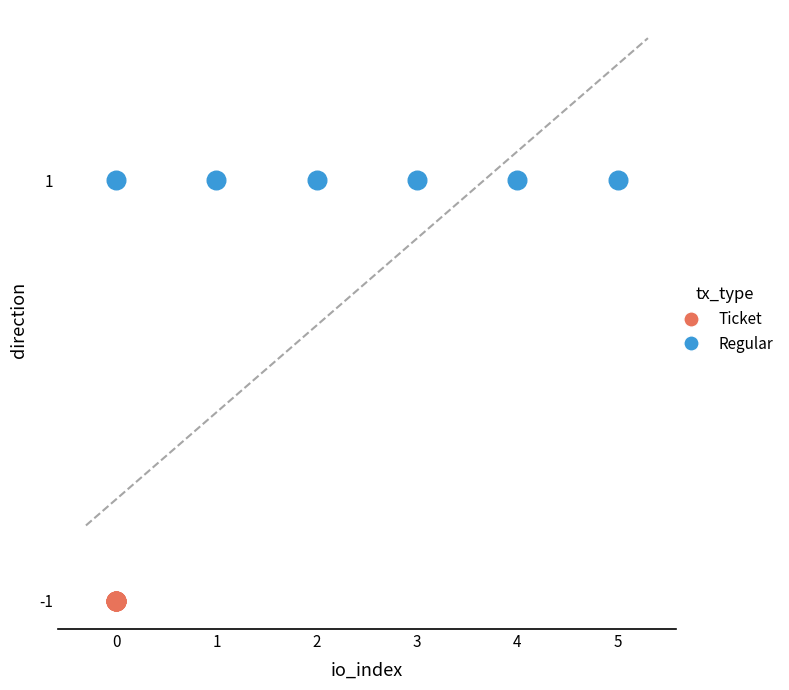

Which series contains the highest Y value?

Regular